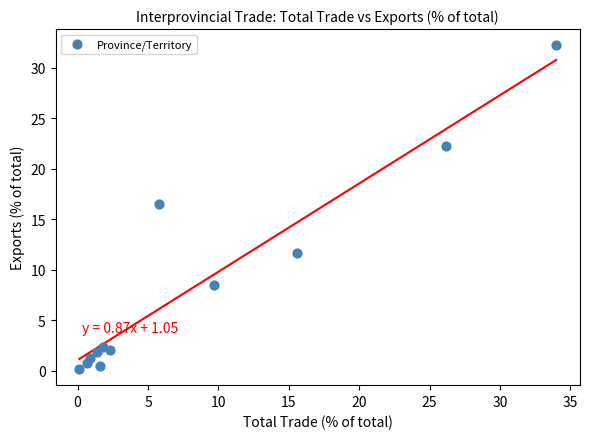

What Y value in the scatter plot is closest to 16?

16.5